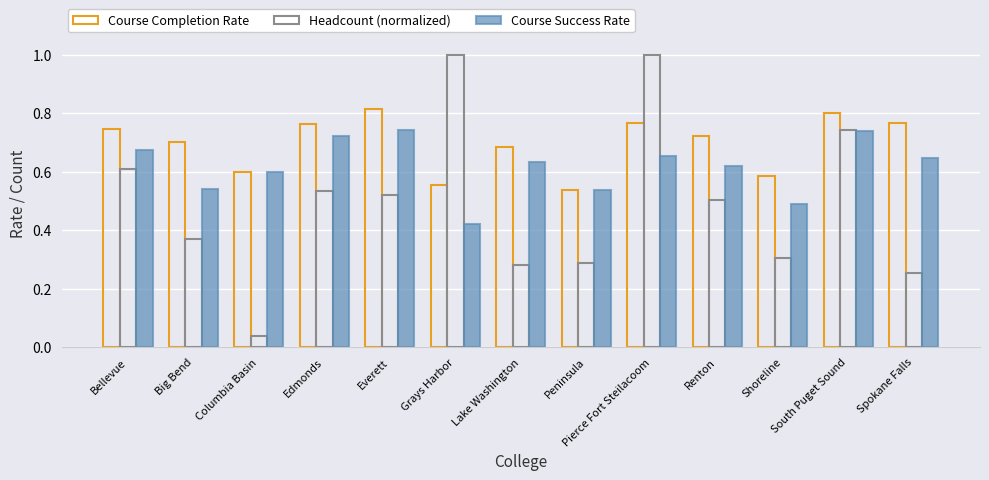

Reading left to right, transcribe all the data shown in this chart.

Course Completion Rate: 0.7	0.7	0.6	0.8	0.8	0.6	0.7	0.5	0.8	0.7	0.6	0.8	0.8
Headcount (normalized): 0.6	0.4	0.0	0.5	0.5	1.0	0.3	0.3	1.0	0.5	0.3	0.7	0.3
Course Success Rate: 0.7	0.5	0.6	0.7	0.7	0.4	0.6	0.5	0.7	0.6	0.5	0.7	0.6